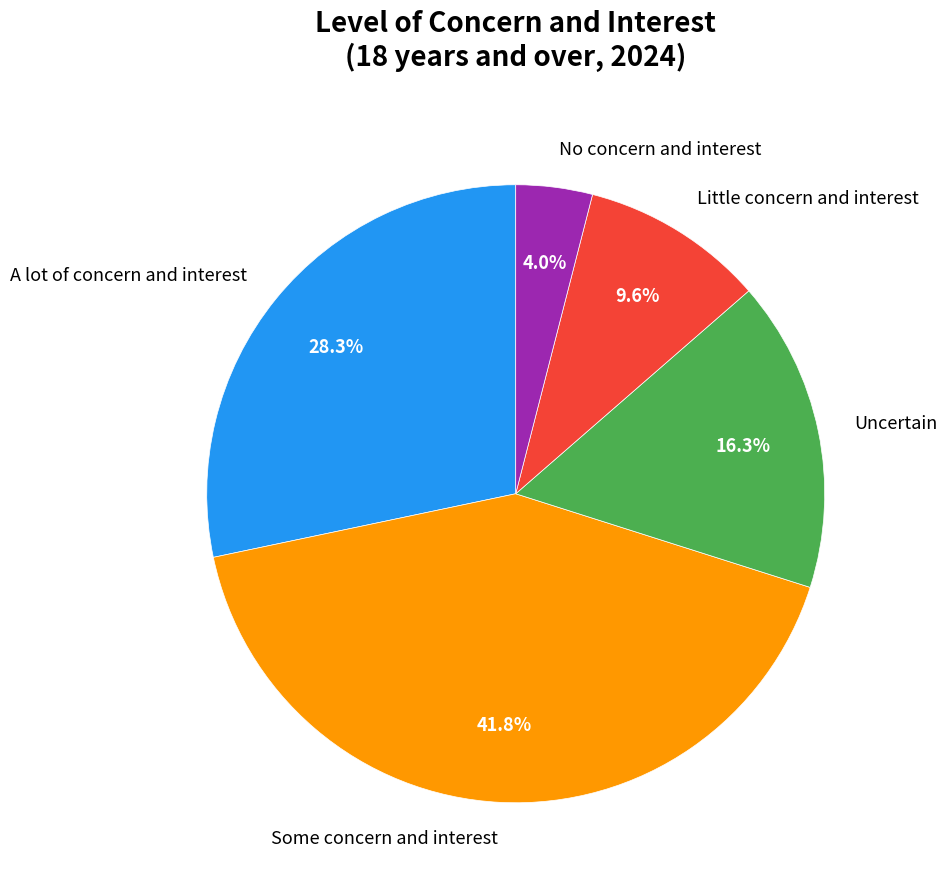

Rank the categories by value from lowest to highest.

No concern and interest, Little concern and interest, Uncertain, A lot of concern and interest, Some concern and interest